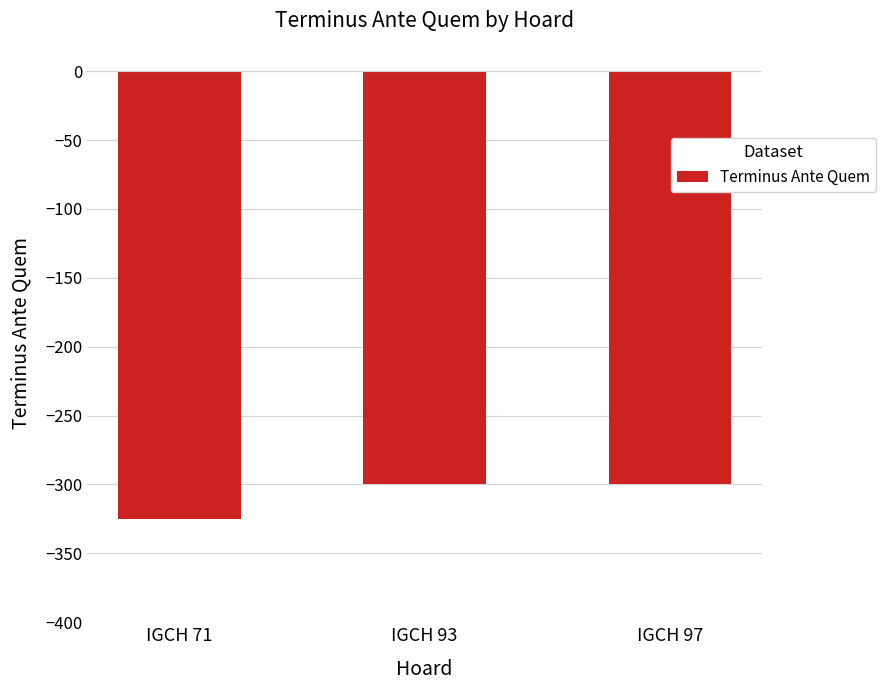

How many bars are there in total?

3